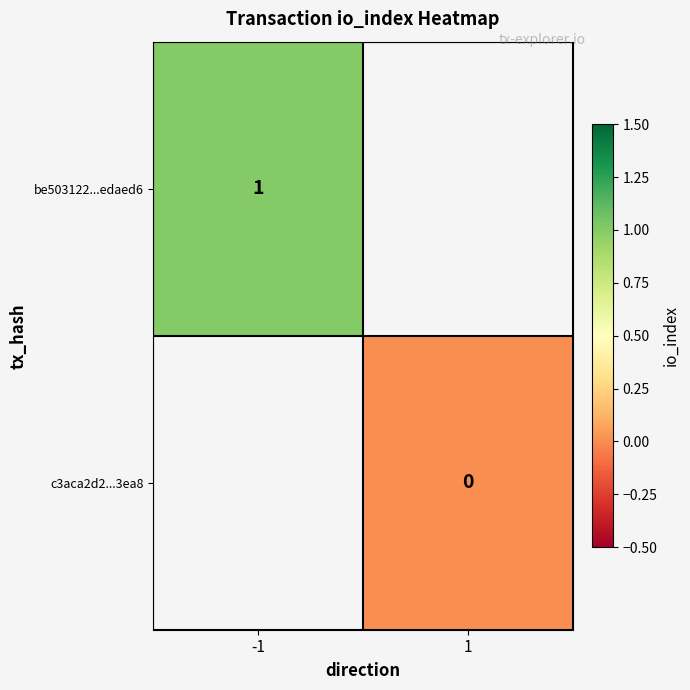

Is it true that be503122...edaed6 equals 1 at -1?

True